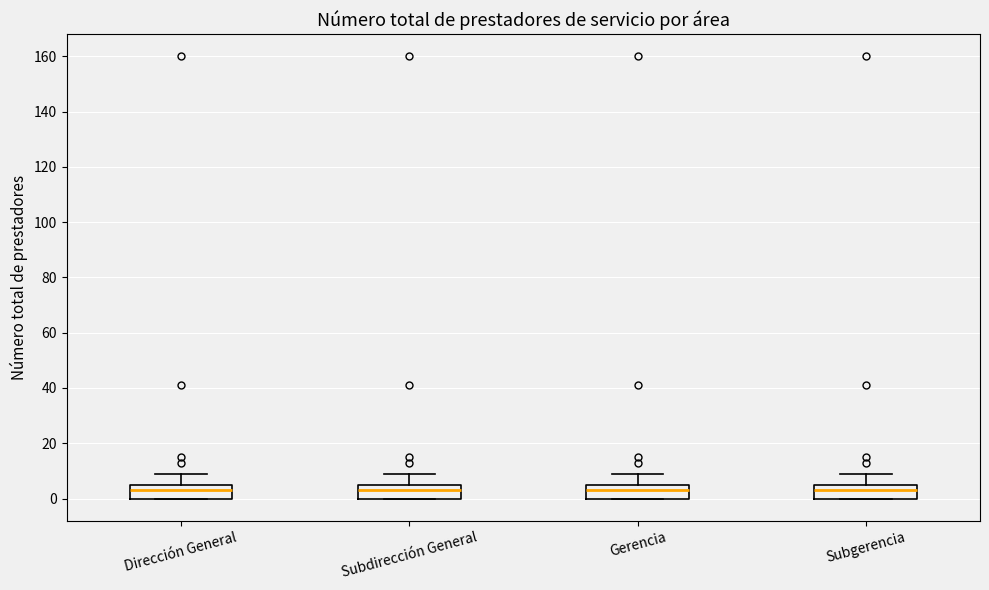

Reading left to right, read every box against the y-axis: the position of its median line, the range the box covers, and the ends of its whiskers. The values are not printed on the chart, so give them approximately, as read against the axis.

Dirección General: median 4, box 0 to 6, whiskers 0 to 10
Subdirección General: median 4, box 0 to 6, whiskers 0 to 10
Gerencia: median 4, box 0 to 6, whiskers 0 to 10
Subgerencia: median 4, box 0 to 6, whiskers 0 to 10